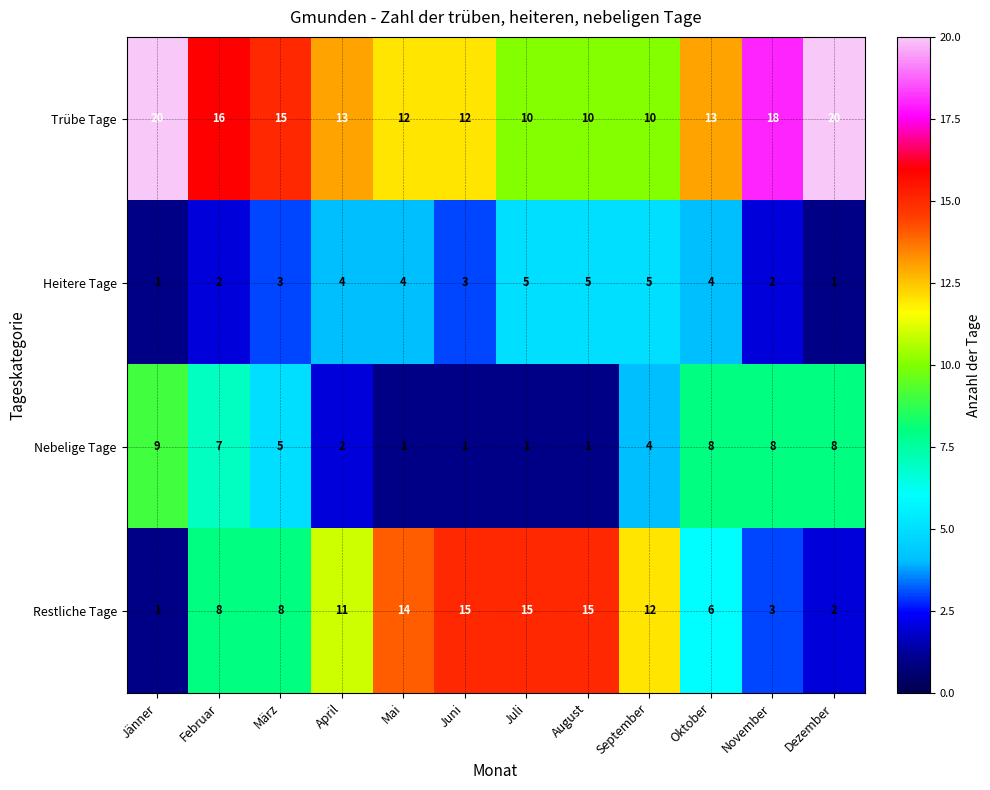

What is the difference between the maximum and minimum values in the Heitere Tage series?

4